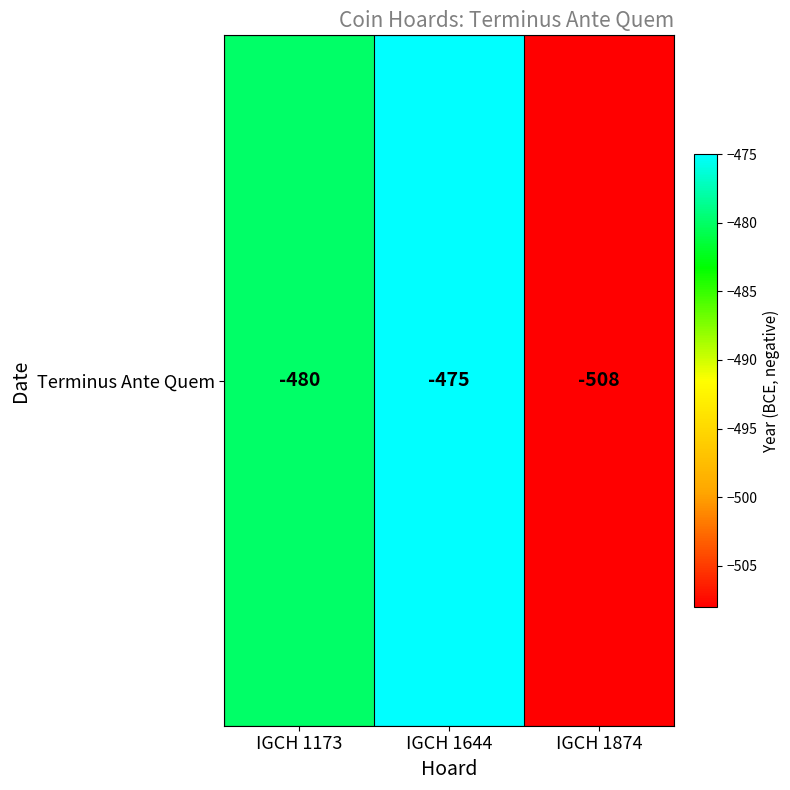

What is the average value?

-488